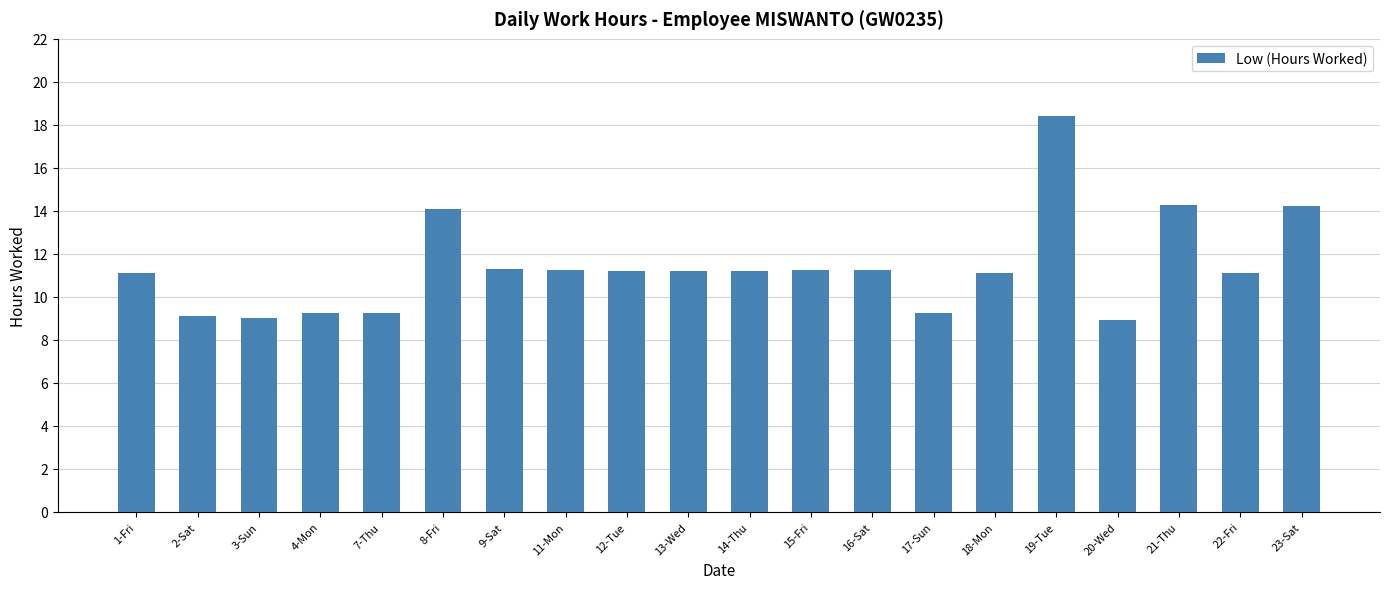

The chart shows a value of 14.2 at 23-Sat. True or false?

True